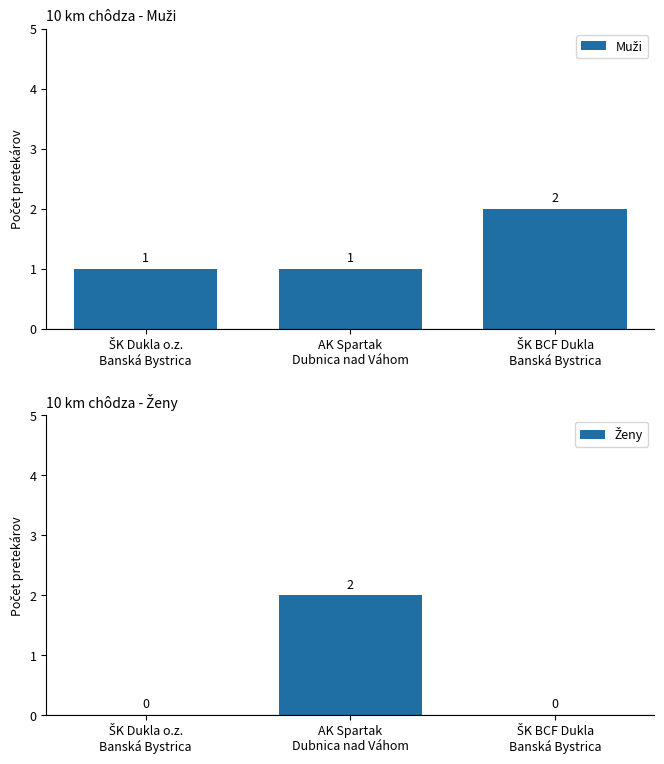

Reading left to right, extract all data points from this chart.

Muži: ŠK Dukla o.z.
Banská Bystrica=1	AK Spartak
Dubnica nad Váhom=1	ŠK BCF Dukla
Banská Bystrica=2
Ženy: ŠK Dukla o.z.
Banská Bystrica=0	AK Spartak
Dubnica nad Váhom=2	ŠK BCF Dukla
Banská Bystrica=0